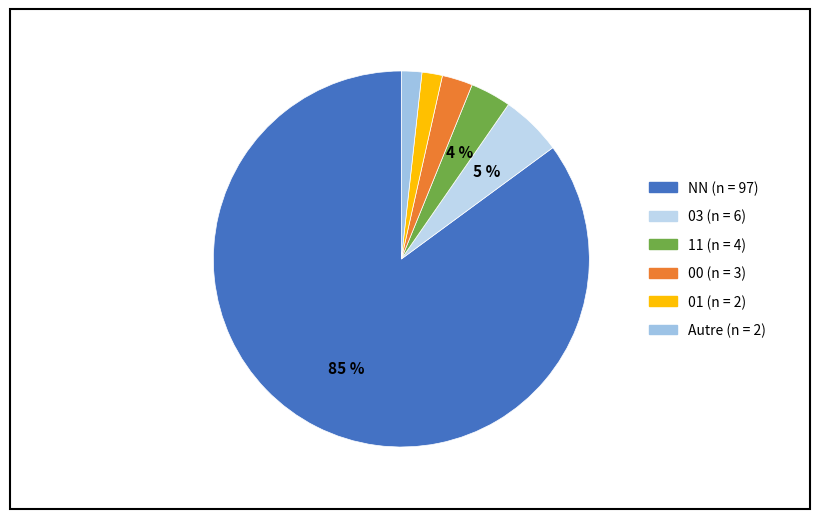

To the nearest percent, what is the difference between the largest and smallest slice percentages?

83%